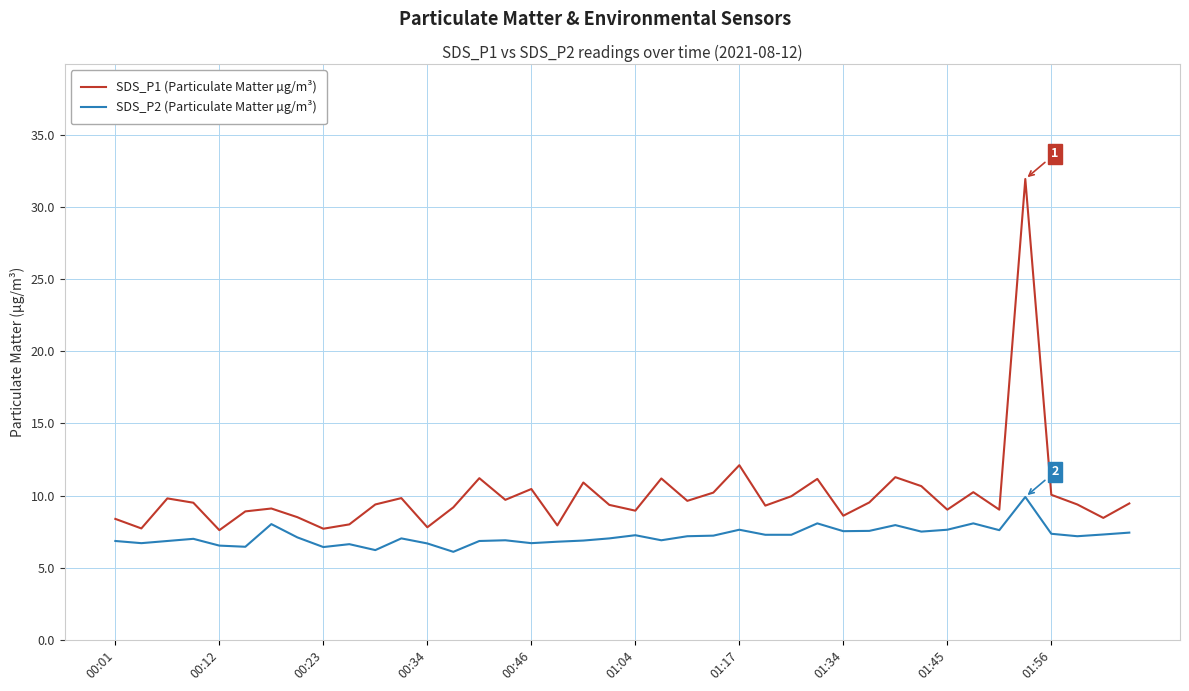

True or false: SDS_P1 (Particulate Matter µg/m³) and SDS_P2 (Particulate Matter µg/m³) cross at least once.

False